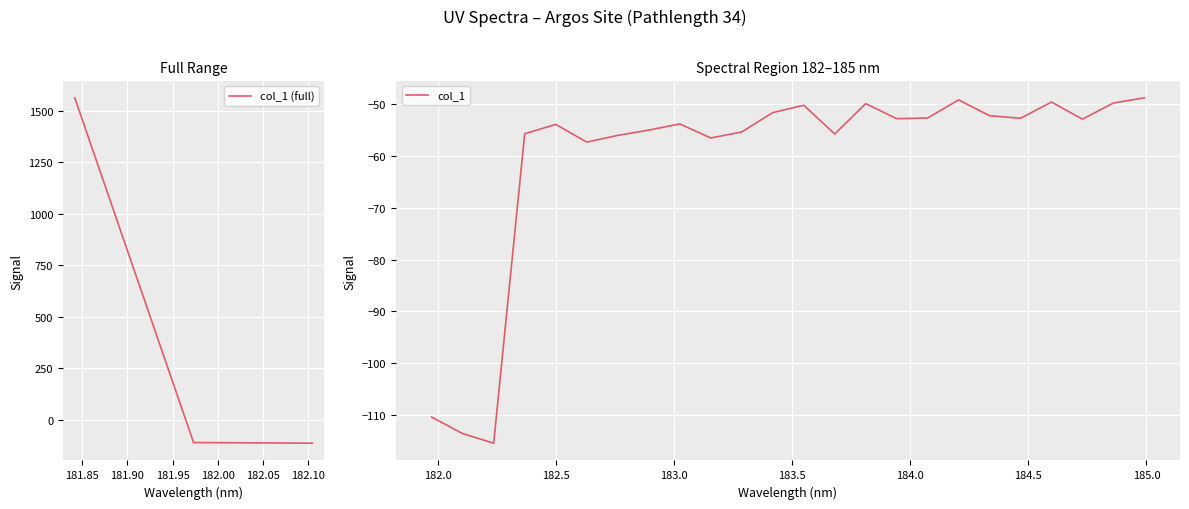

Count the number of values greater than -52.

8